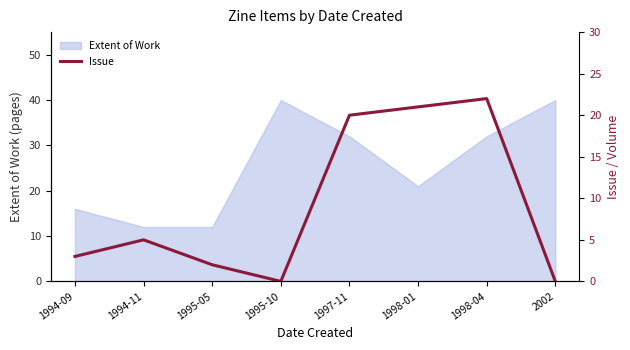

Count the number of values greater than 5.

3